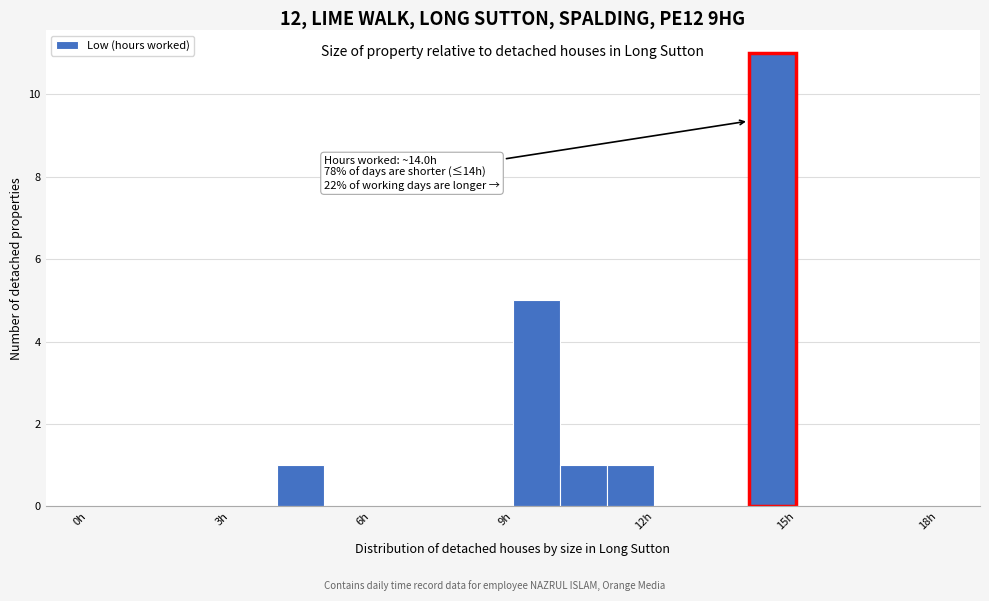

Read against the x-axis, roughly where is the centre of the tallest bar?

14.5